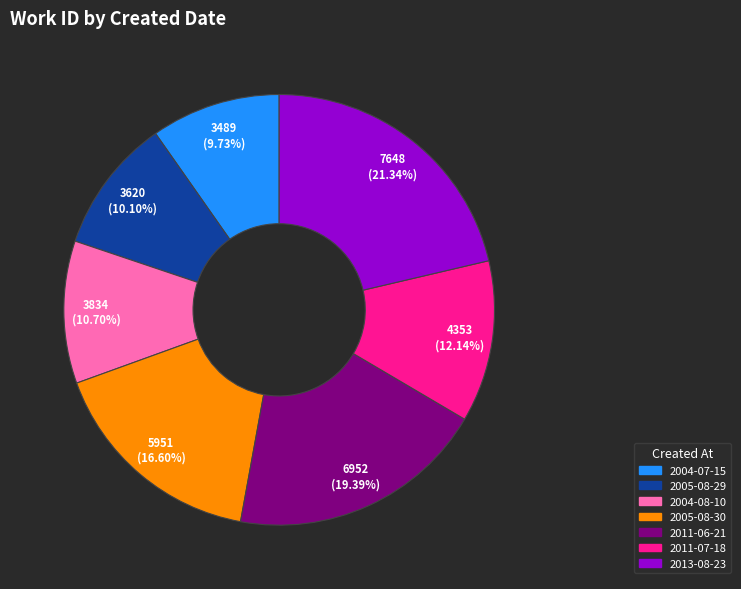

Does 2005-08-29 represent more than half of the total?

No